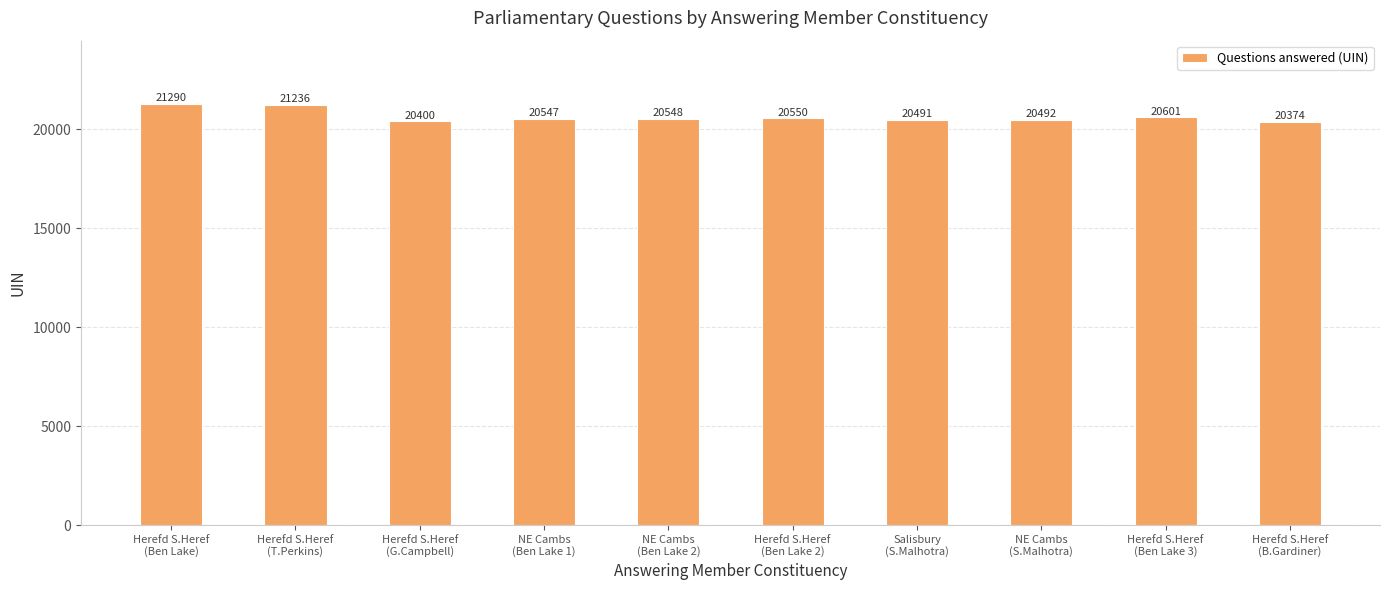

What is the sum of all values?

206529